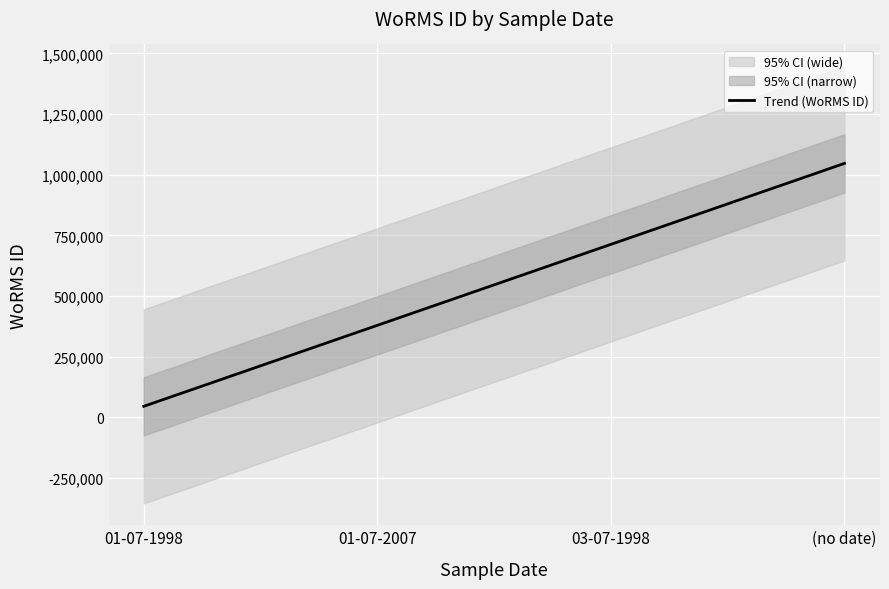

True or false: the data has more than 0 interior local peaks.

False